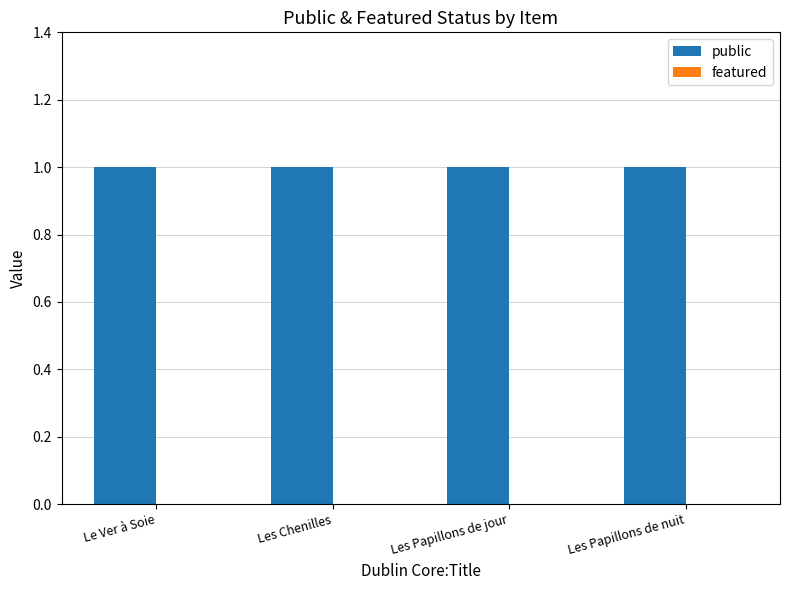

What are all the series names shown in the legend?

public, featured